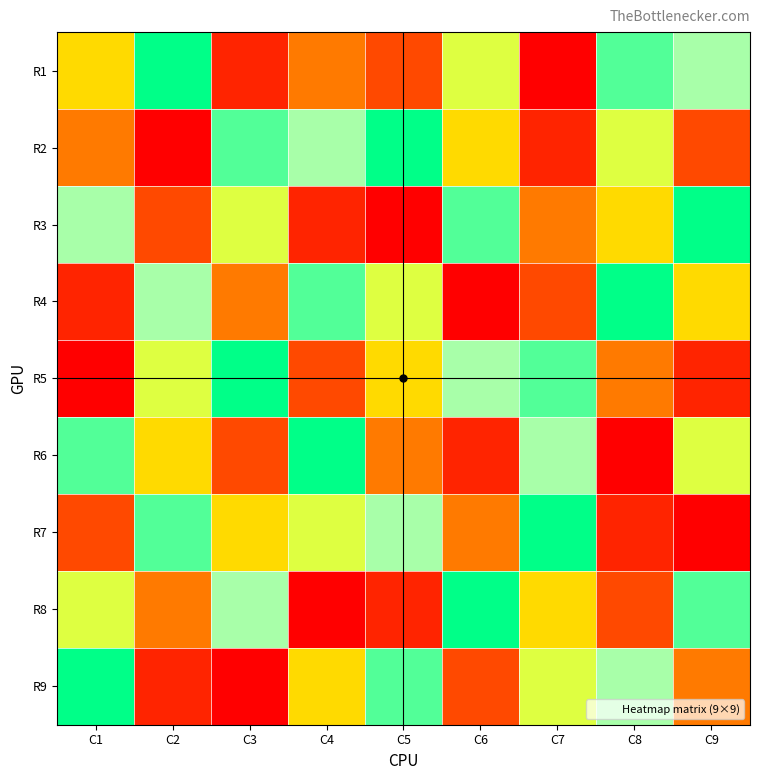

Which series has the largest range (max minus min)?

R1